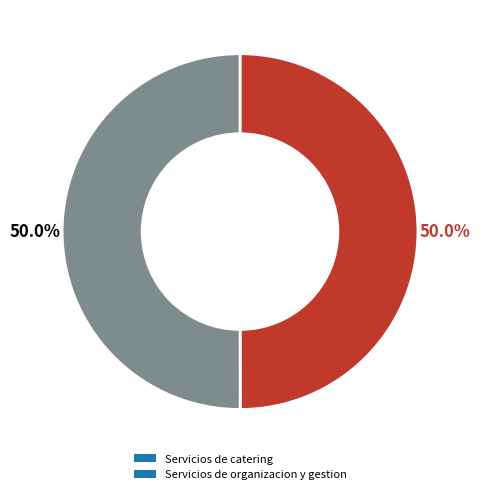

Count the number of slices in the pie.

2